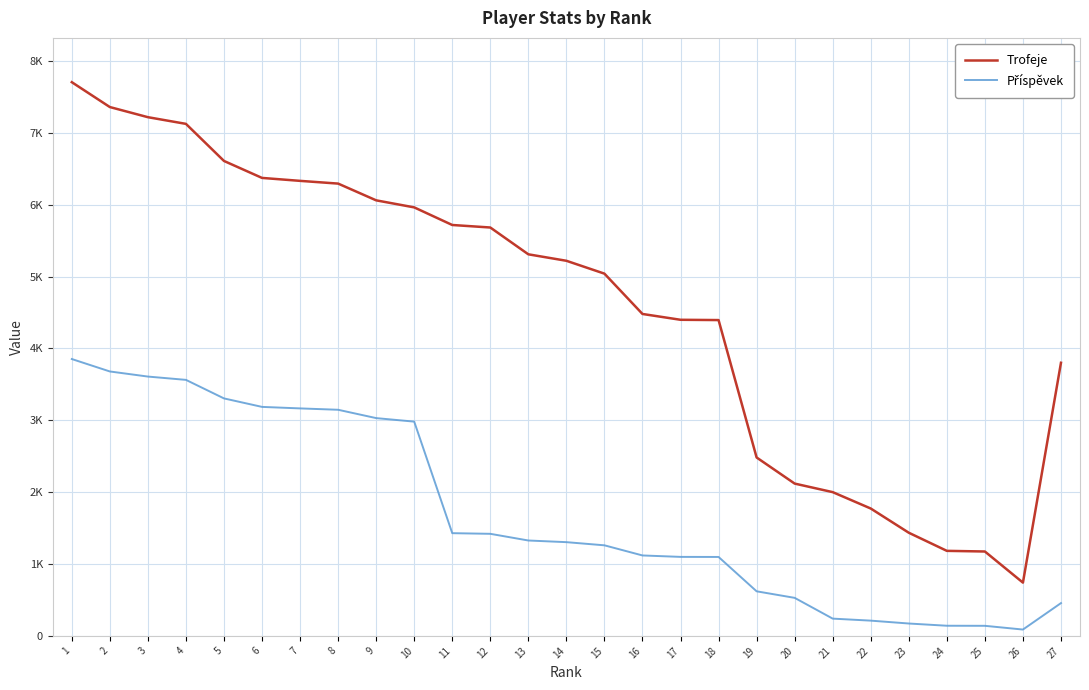

Is this an area chart (filled region under the line)?

No